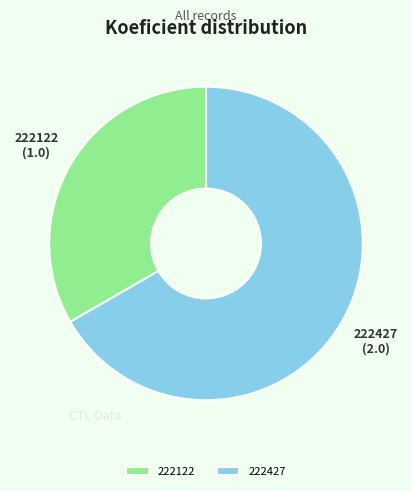

Is the sum of 222122 and 222427 greater than half?

Yes